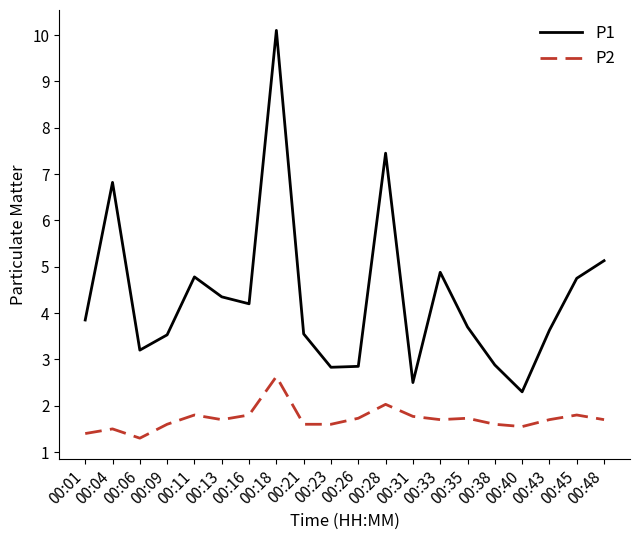

What are all the series names shown in the legend?

P1, P2